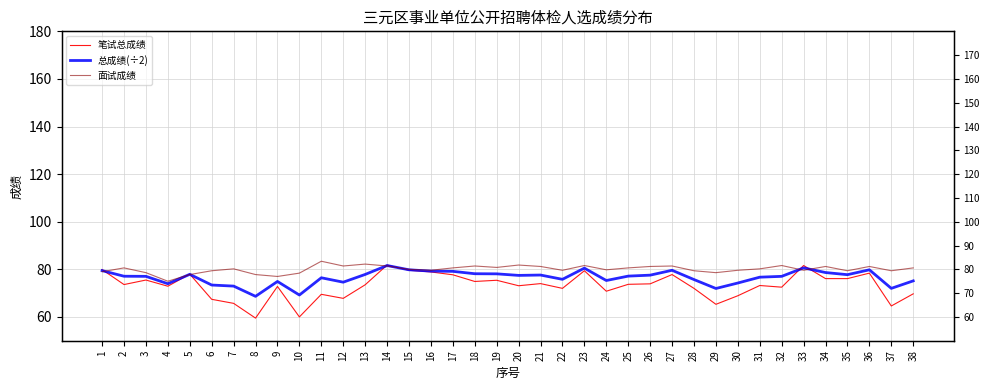

What is the total value across all series at 12?

223.8